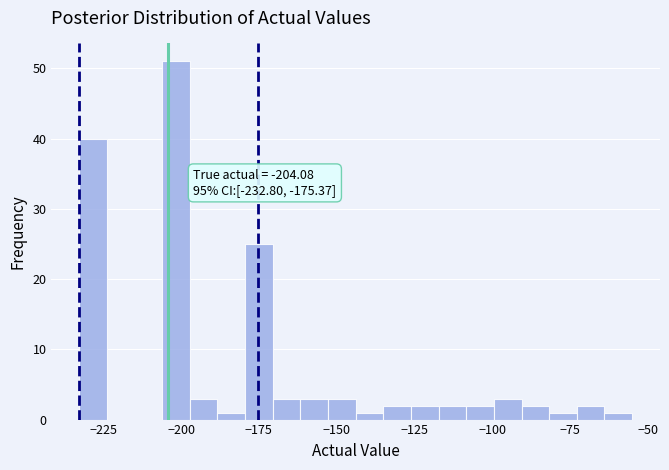

Read against the x-axis, roughly where is the centre of the tallest bar?

-200